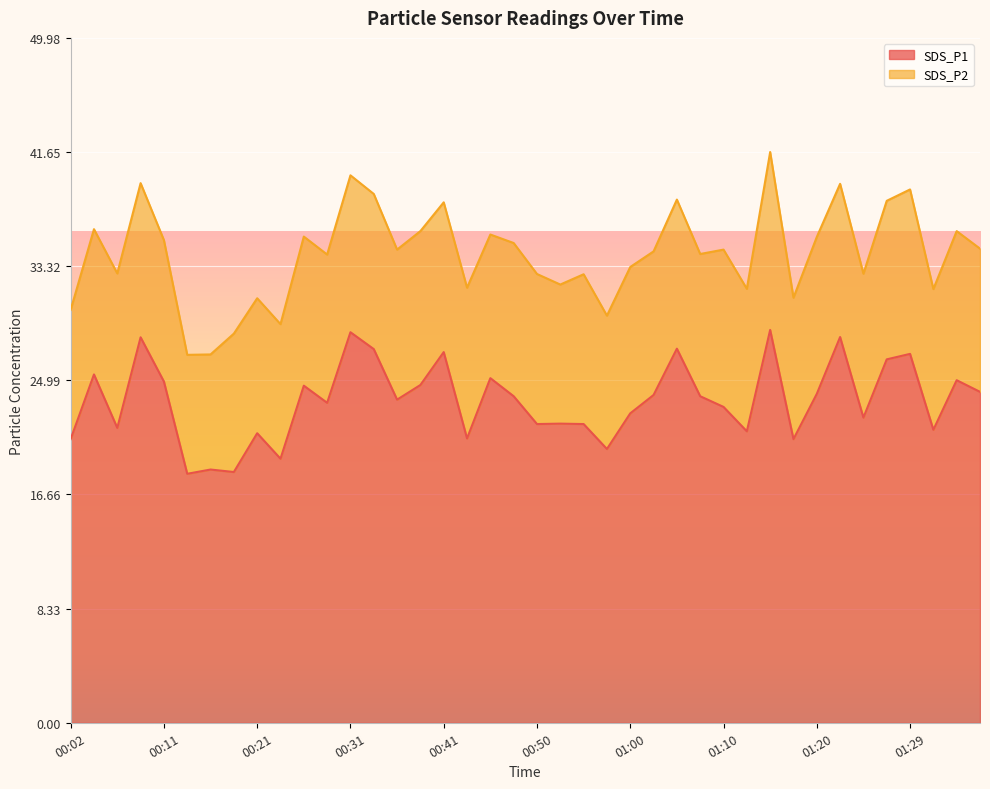

Where is the data nearest to the value 23?

01:10